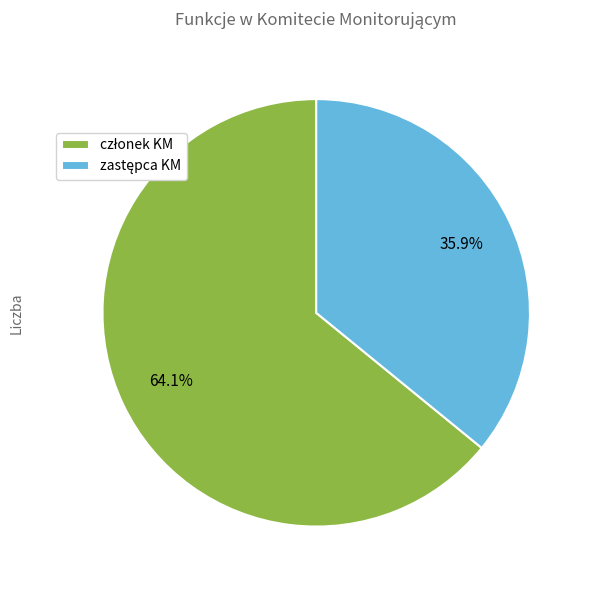

Is there any slice that represents more than half of the pie?

Yes